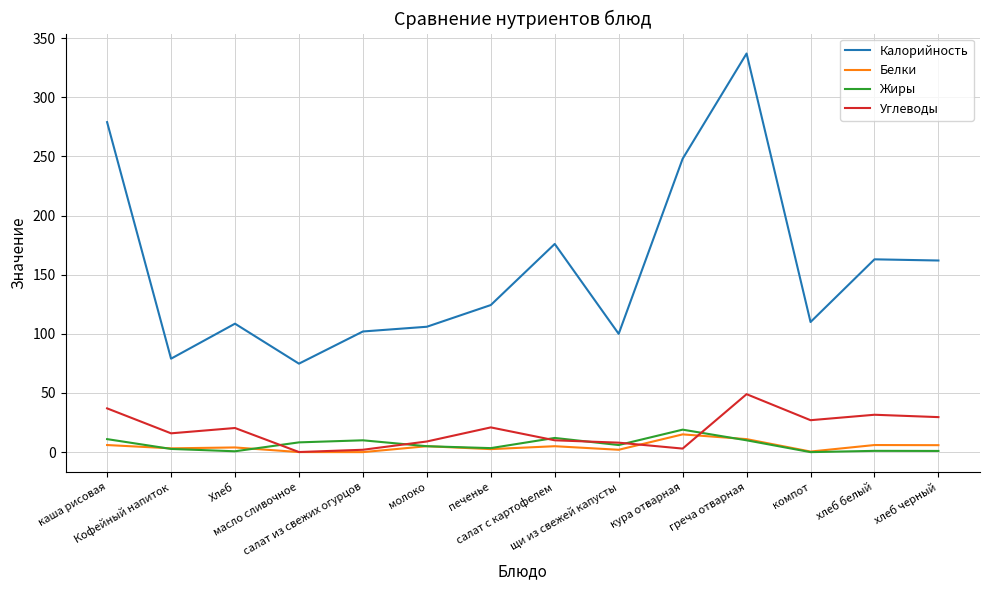

True or false: Углеводы has a value of 8.0 at щи из свежей капусты.

True